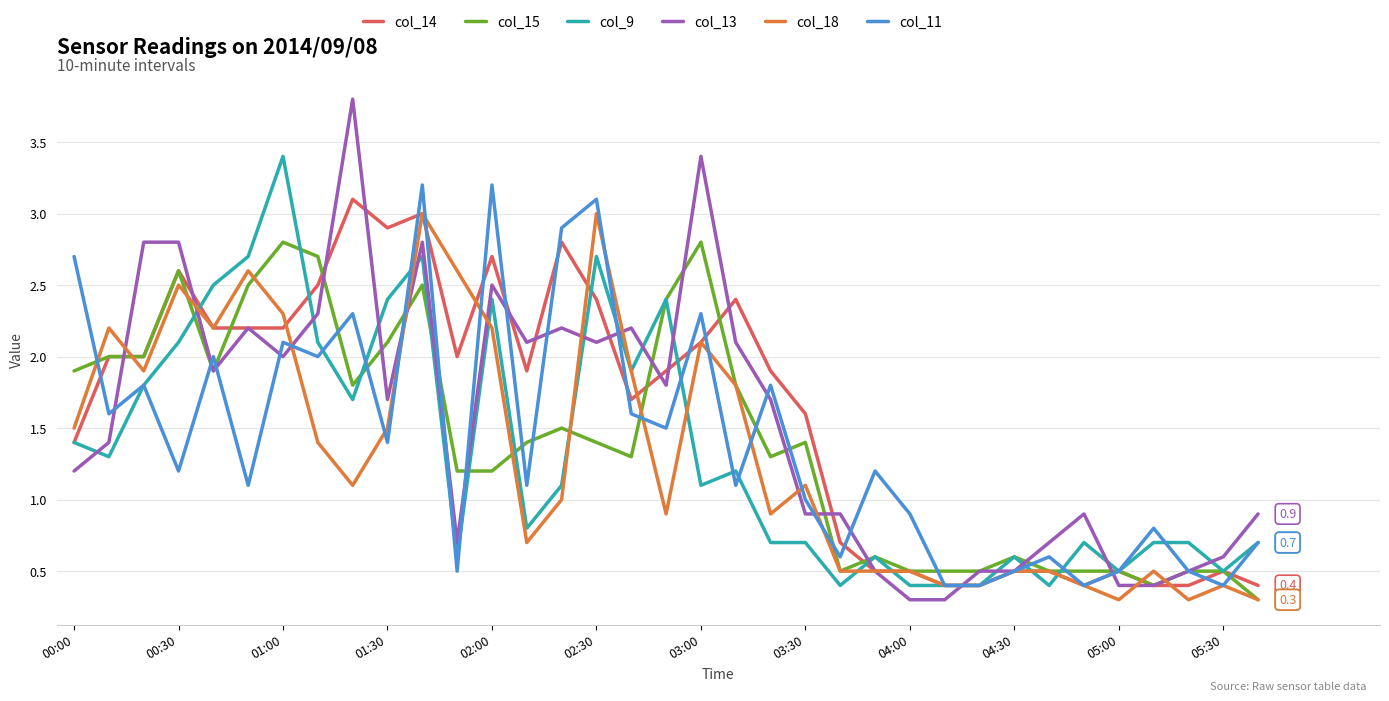

What is the maximum value shown in the chart?

3.8